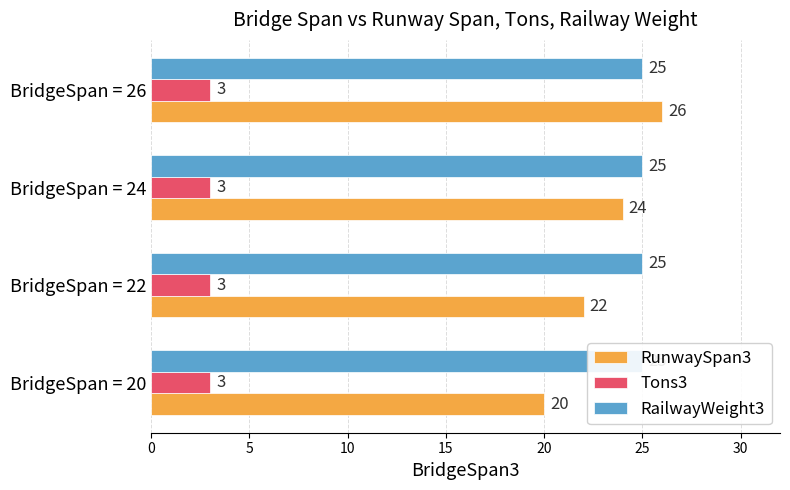

How many bars are there in each group?

3